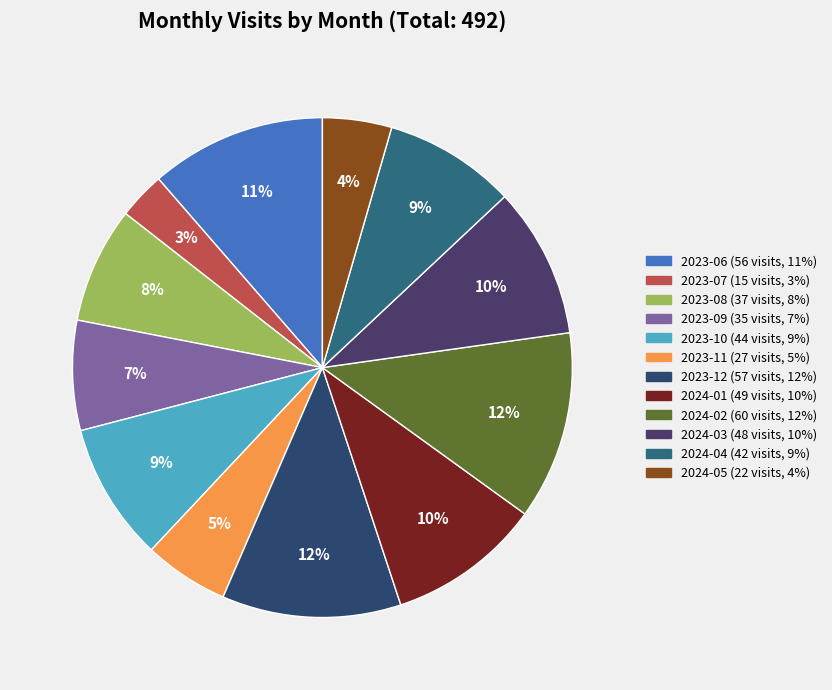

Is it true that 2023-12 is 19% of the pie?

False